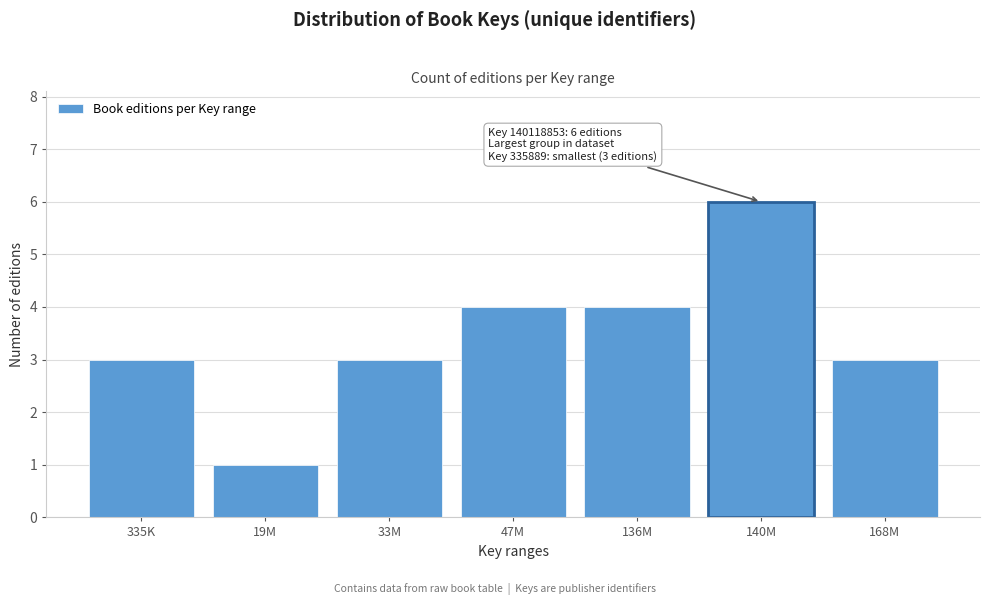

Reading left to right, extract all data points from this chart.

335K=3	19M=1	33M=3	47M=4	136M=4	140M=6	168M=3